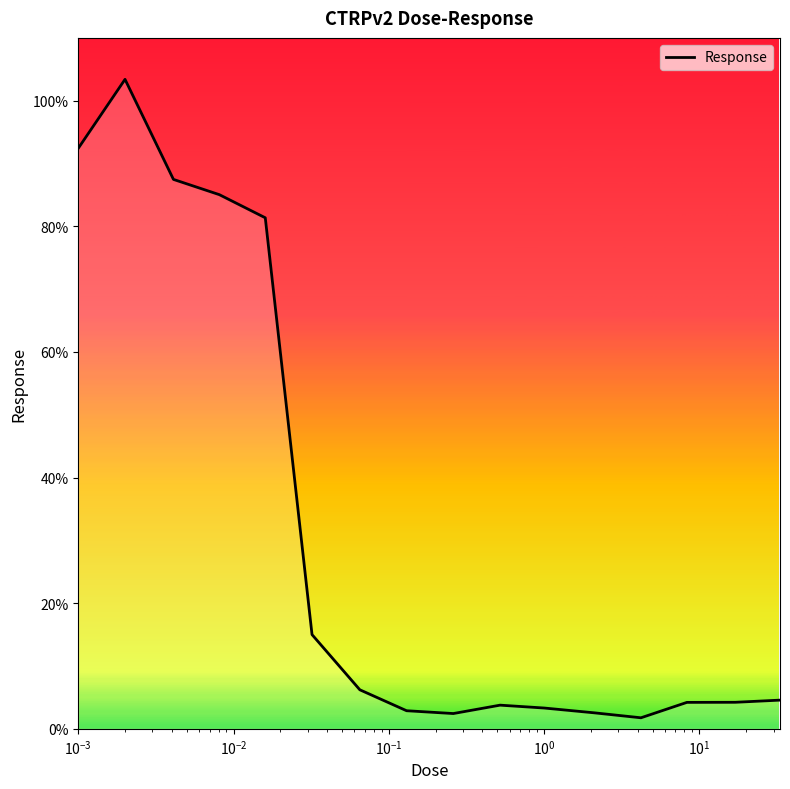

What is the difference between the maximum and minimum values?

101.6